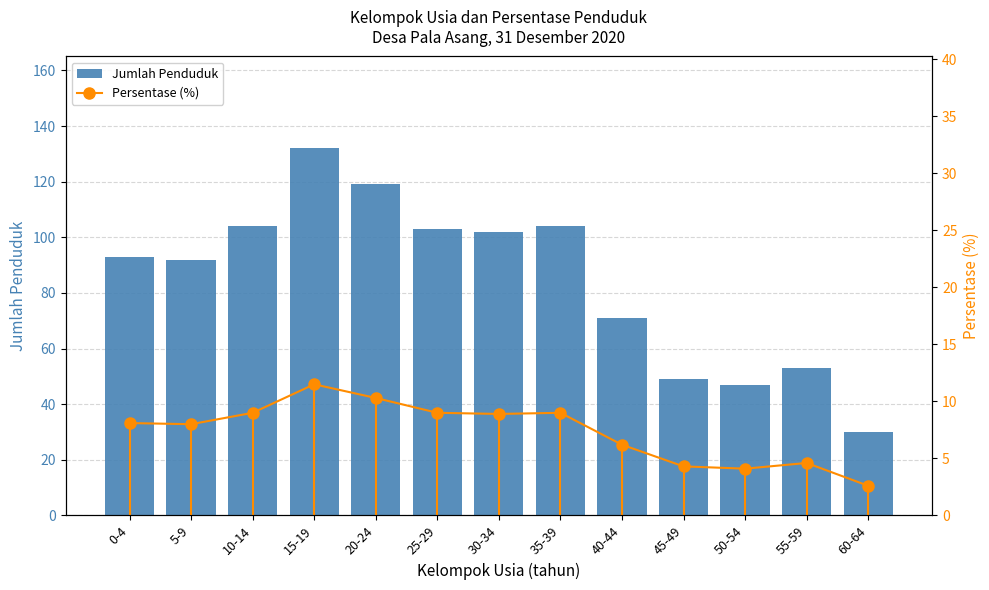

What is the label of the 8th bar from the left?

35-39